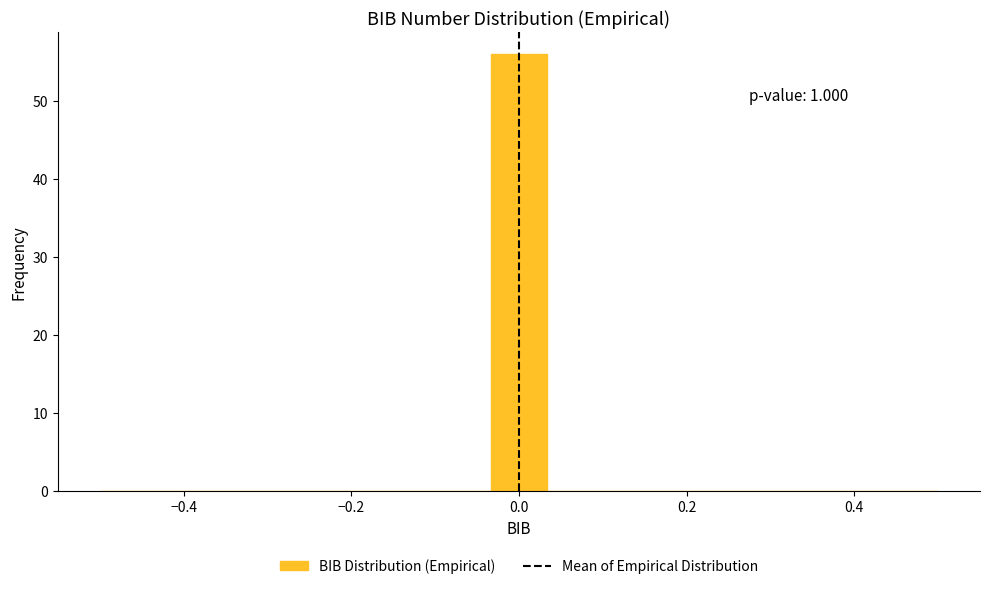

Around what value on the x-axis is the tallest bar? Give the approximate position of its centre, as read against the axis.

0.00